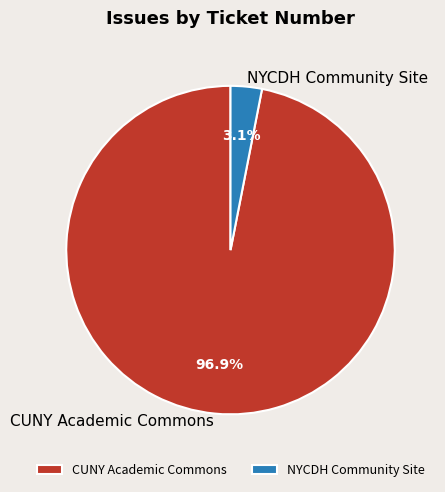

To the nearest percent, what is the difference between the largest and smallest slice percentages?

94%